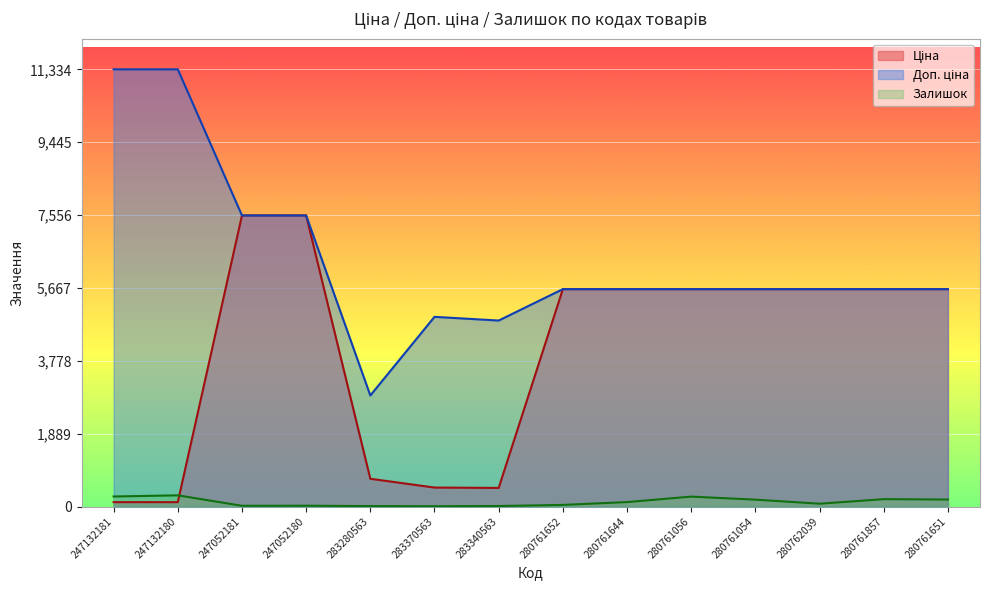

Reading left to right, list all the values displayed in this chart.

Ціна: 247132181=113.3	247132180=113.3	247052181=7545.9	247052180=7545.9	283280563=719.6	283370563=491.7	283340563=482.1	280761652=5636.0	280761644=5636.0	280761056=5636.0	280761054=5636.0	280762039=5636.0	280761857=5636.0	280761651=5636.0
Доп. ціна: 247132181=11334.0	247132180=11334.0	247052181=7545.9	247052180=7545.9	283280563=2878.5	283370563=4917.4	283340563=4821.4	280761652=5636.0	280761644=5636.0	280761056=5636.0	280761054=5636.0	280762039=5636.0	280761857=5636.0	280761651=5636.0
Залишок: 247132181=260.0	247132180=290.0	247052181=19.0	247052180=21.0	283280563=11.0	283370563=8.0	283340563=13.0	280761652=42.0	280761644=115.0	280761056=257.0	280761054=178.0	280762039=73.0	280761857=191.0	280761651=181.0